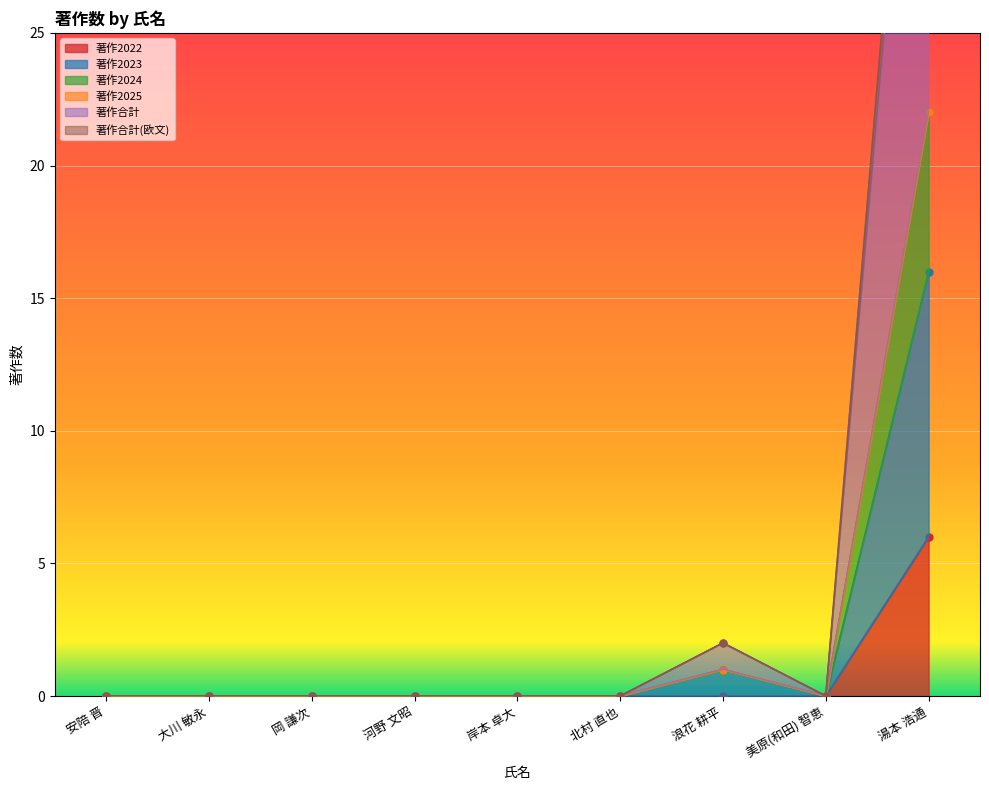

Does the chart display data point markers on the line(s)?

Yes